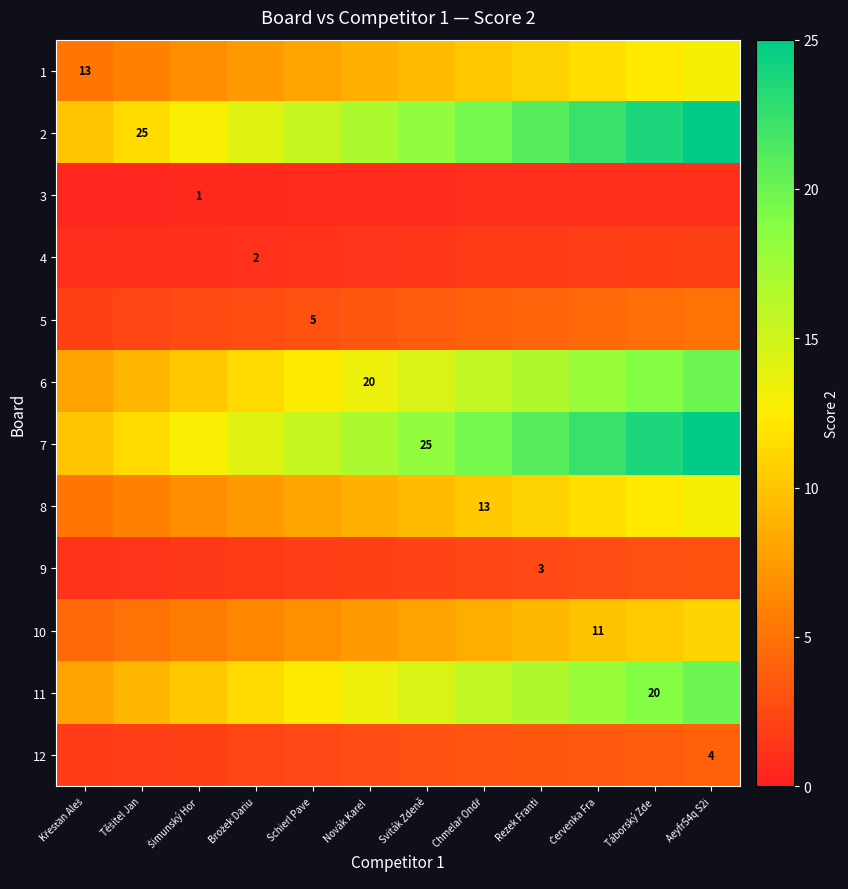

What is the total value across all series at Šimunský Hor?

72.3